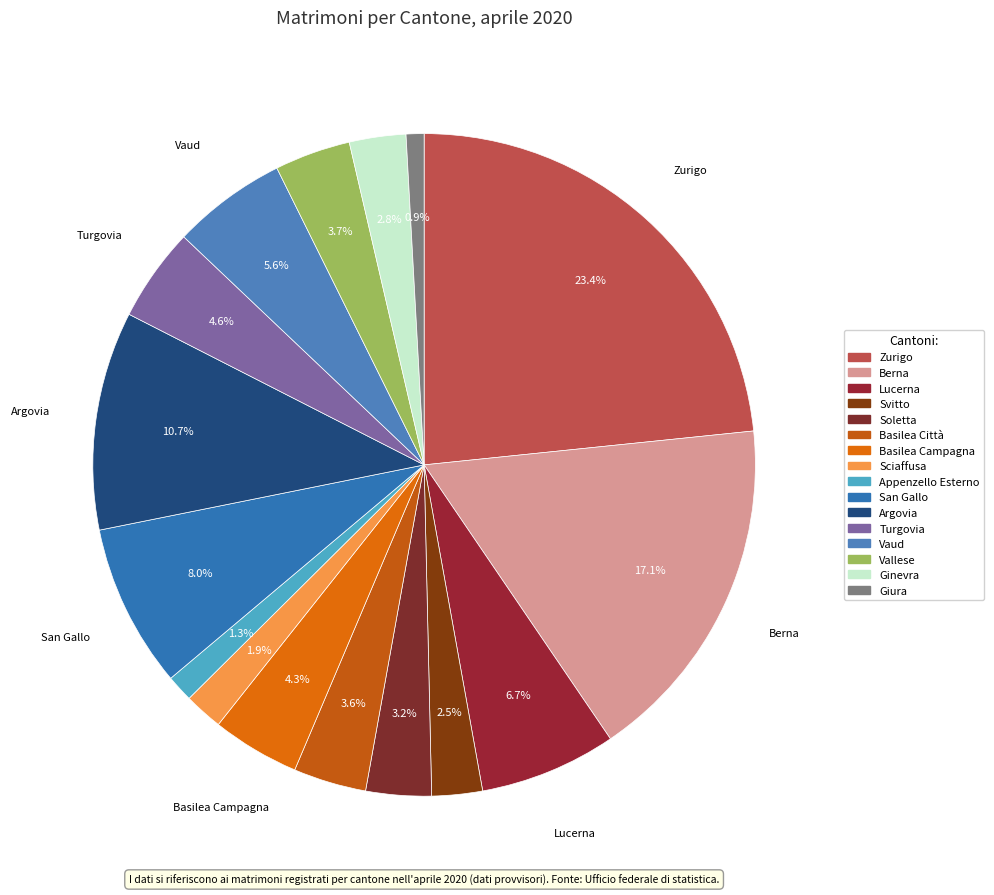

Is there a majority slice in this chart?

No